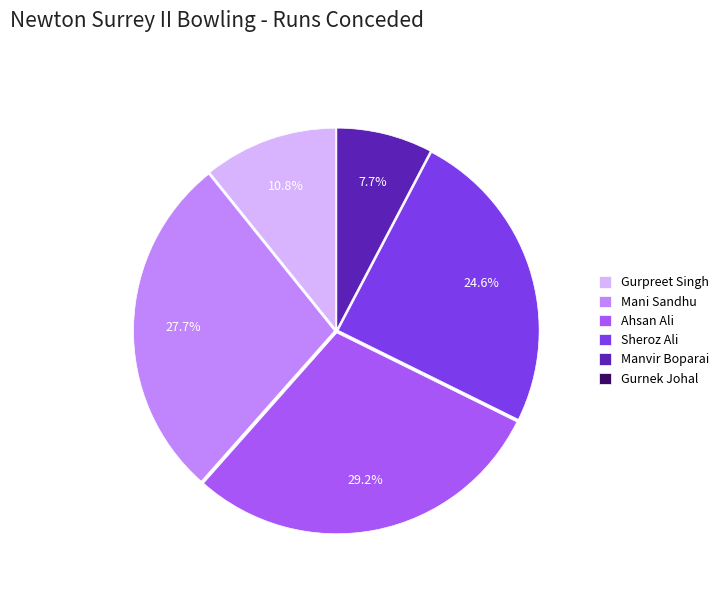

Is Manvir Boparai the majority of the pie?

No